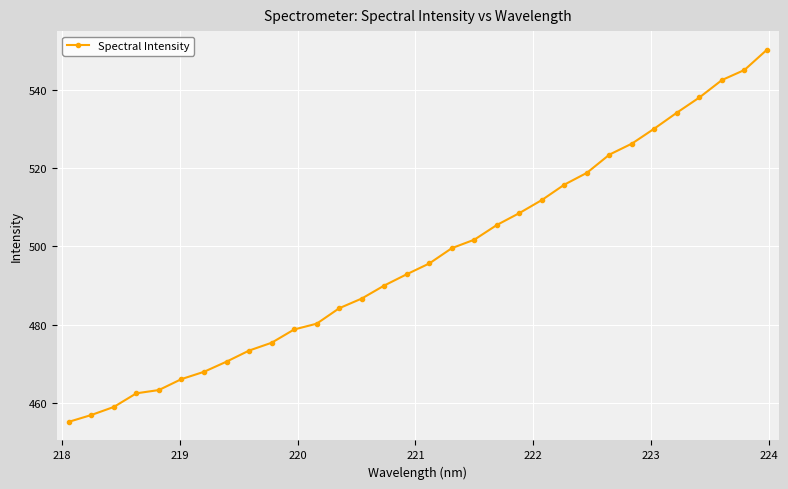

What is the value of the 18th point from the left?

499.5